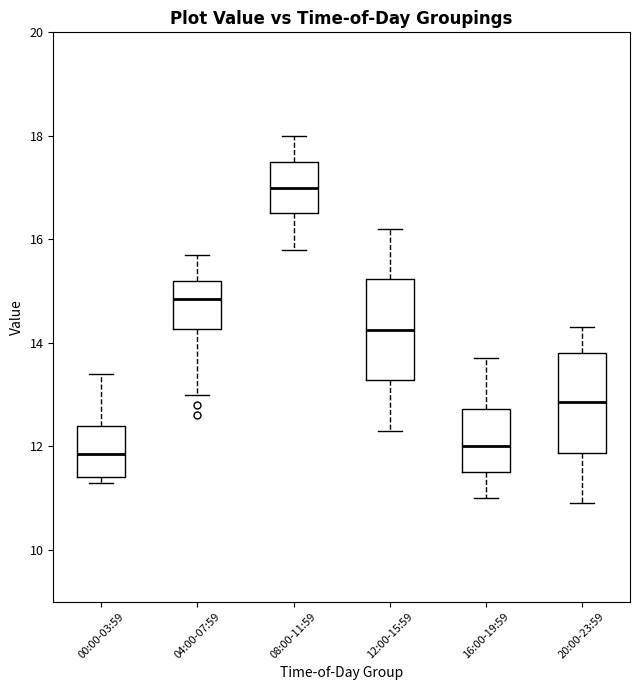

Reading left to right, transcribe this box plot: for each box, give where its median line is, the range the box spans, and where its two whiskers end, as read against the y-axis. The values are not printed on the chart, so give them approximately, as read against the axis.

00:00-03:59: median 11.8, box 11.4 to 12.4, whiskers 11.4 (just below the box's lower edge) to 13.4
04:00-07:59: median 14.8, box 14.2 to 15.2, whiskers 13.0 to 15.8
08:00-11:59: median 17.0, box 16.6 to 17.6, whiskers 15.8 to 18.0
12:00-15:59: median 14.2, box 13.2 to 15.2, whiskers 12.4 to 16.2
16:00-19:59: median 12.0, box 11.6 to 12.8, whiskers 11.0 to 13.8
20:00-23:59: median 12.8, box 11.8 to 13.8, whiskers 11.0 to 14.4